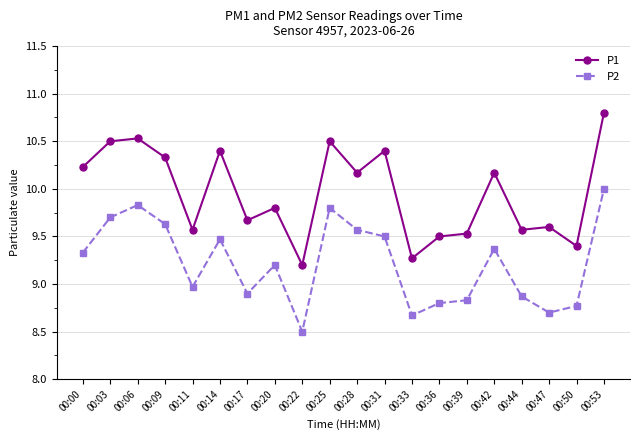

Reading right to left, extract all data points from this chart.

P1: 00:53=10.8	00:50=9.4	00:47=9.6	00:44=9.6	00:42=10.2	00:39=9.5	00:36=9.5	00:33=9.3	00:31=10.4	00:28=10.2	00:25=10.5	00:22=9.2	00:20=9.8	00:17=9.7	00:14=10.4	00:11=9.6	00:09=10.3	00:06=10.5	00:03=10.5	00:00=10.2
P2: 00:53=10.0	00:50=8.8	00:47=8.7	00:44=8.9	00:42=9.4	00:39=8.8	00:36=8.8	00:33=8.7	00:31=9.5	00:28=9.6	00:25=9.8	00:22=8.5	00:20=9.2	00:17=8.9	00:14=9.5	00:11=9.0	00:09=9.6	00:06=9.8	00:03=9.7	00:00=9.3